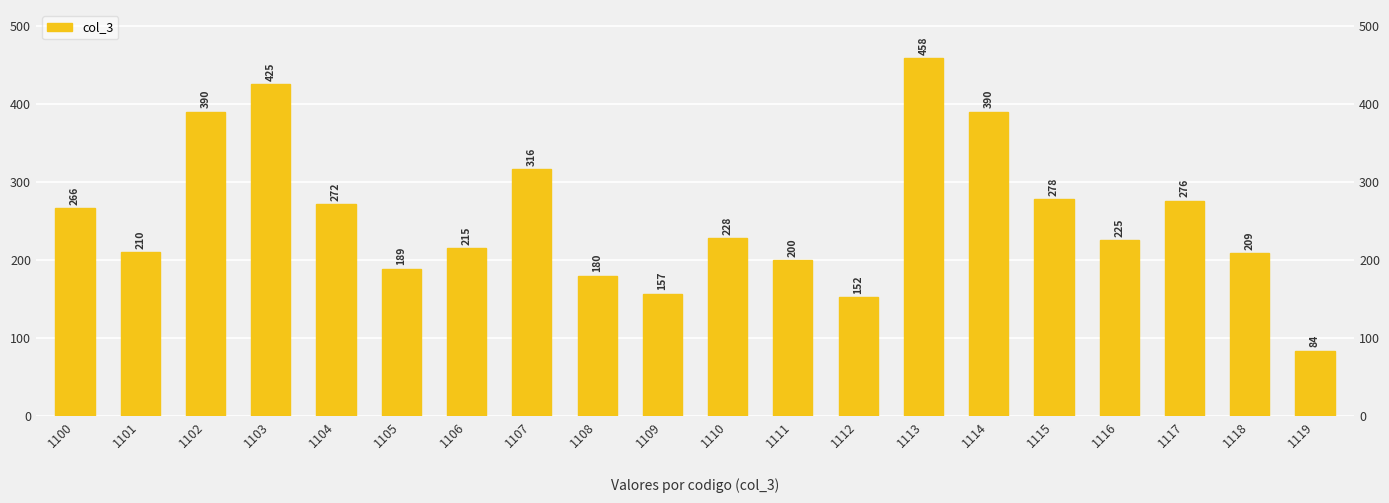

Where is the data nearest to the value 271?

1104